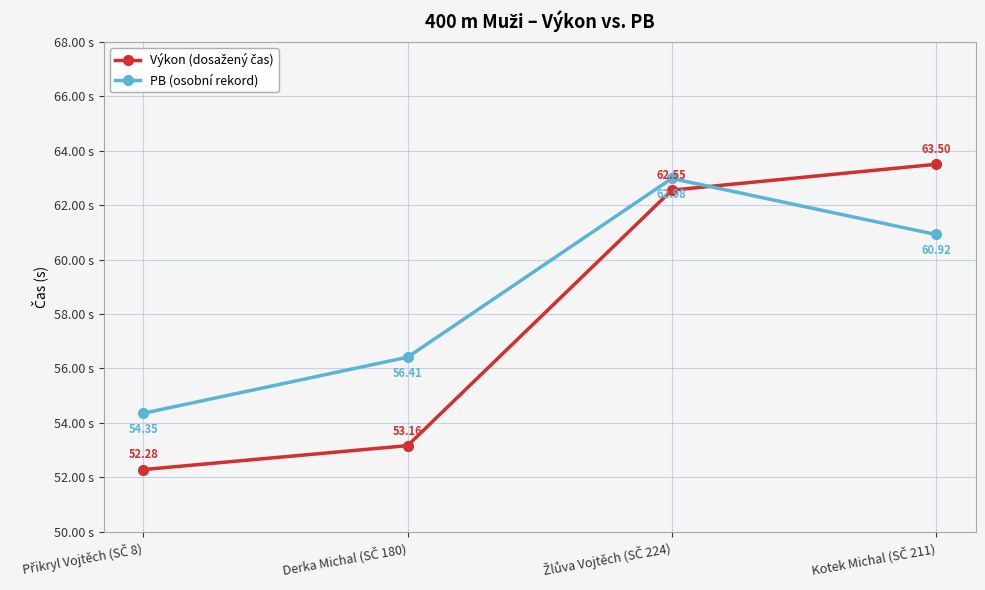

What is the difference between the second highest and second lowest values in the PB (osobní rekord) series?

4.5